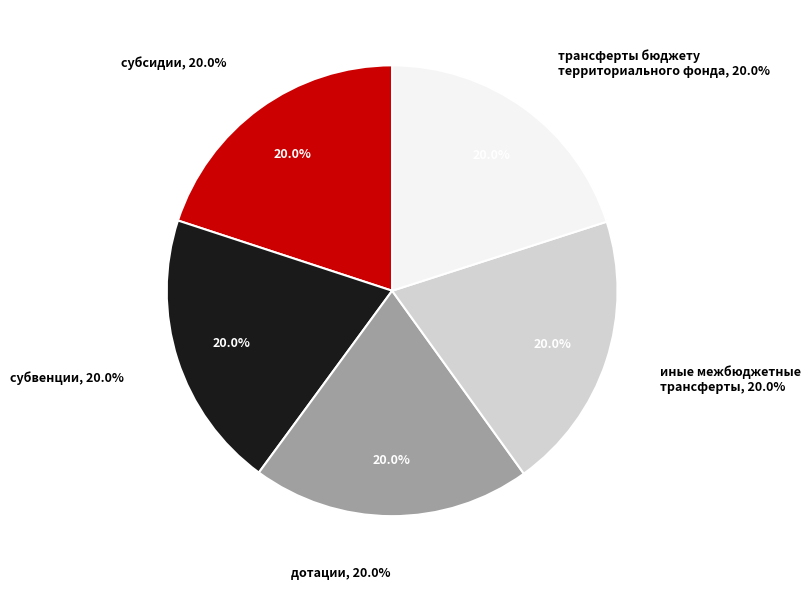

True or false: дотации accounts for 32% of the total.

False